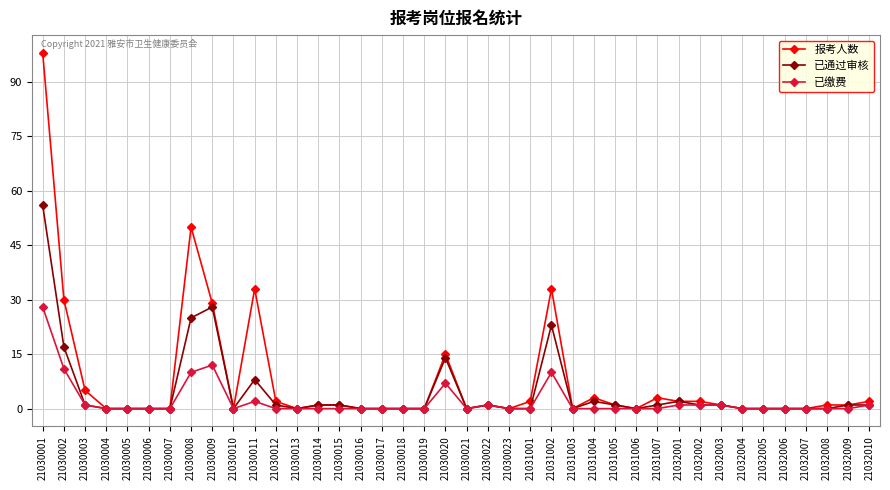

Where is 已通过审核 nearest to the value 28?

21030009